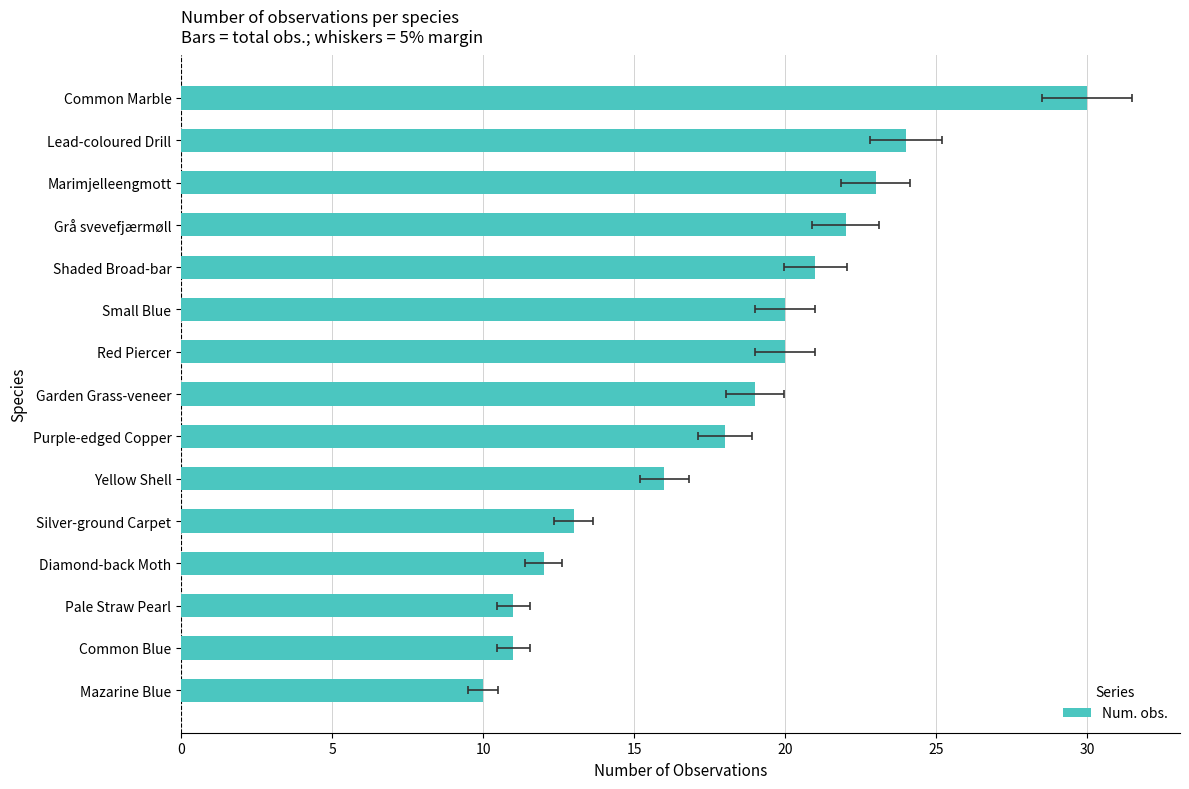

What is the average value?

18